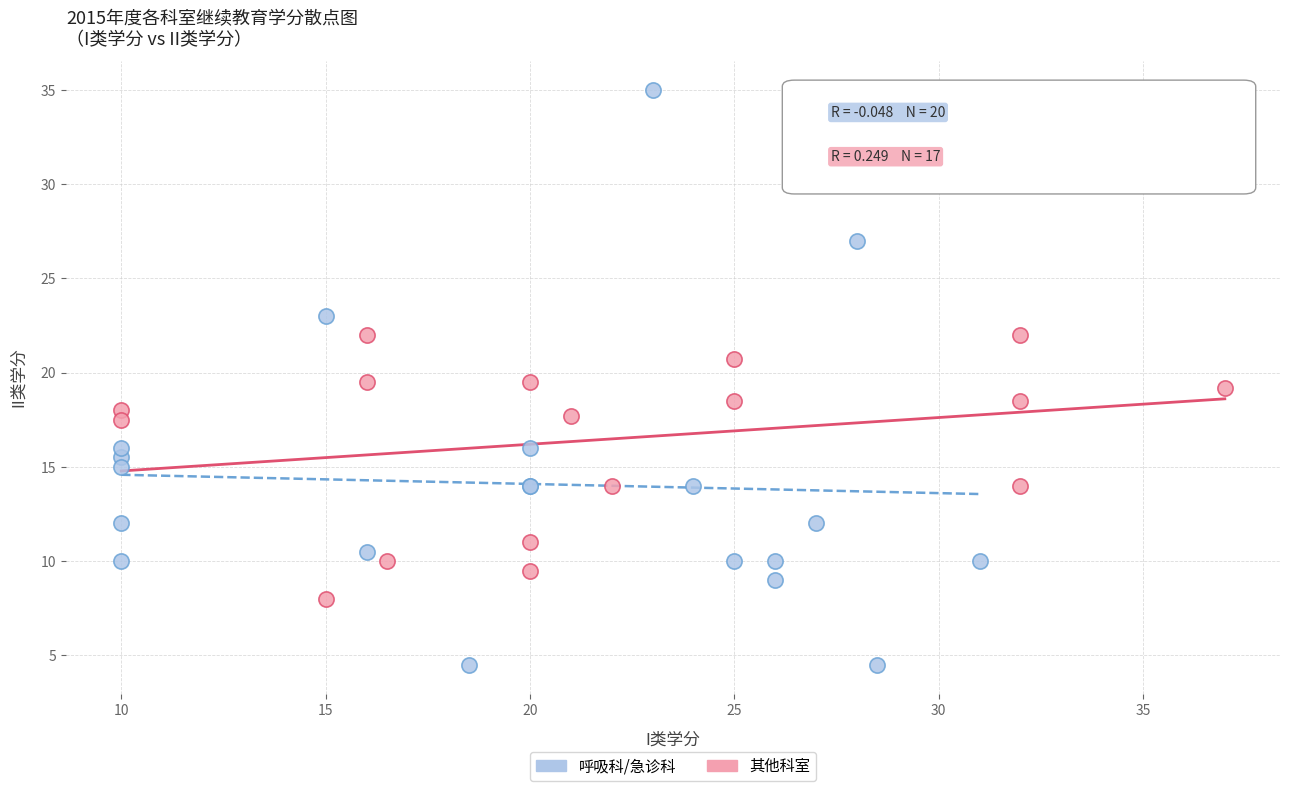

Which series contains the highest Y value?

呼吸科/急诊科